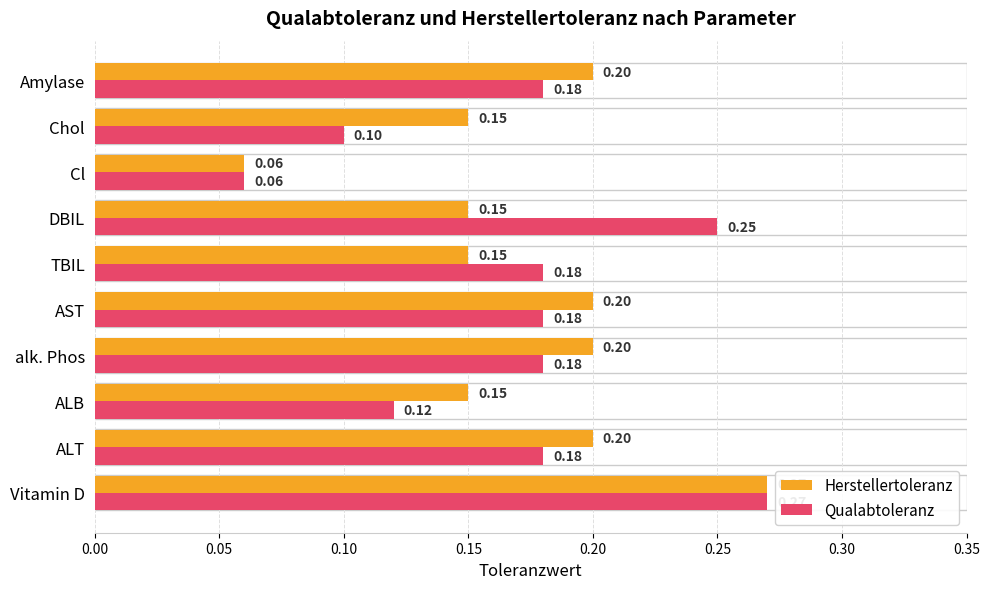

List the series in order of their overall mean, lowest first.

Qualabtoleranz, Herstellertoleranz